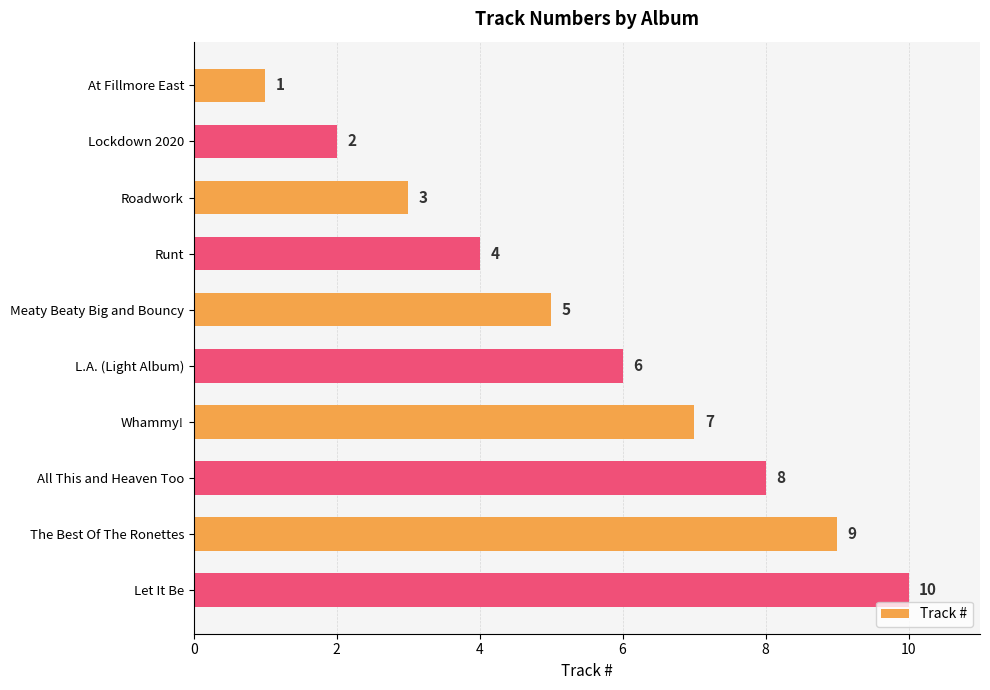

Count the values in the range 3 to 8.

6